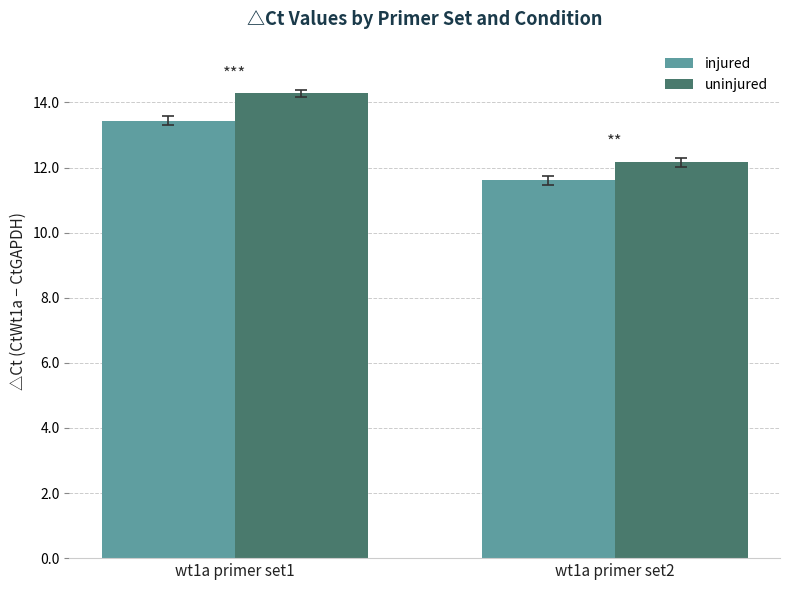

How many values in the injured series exceed 13?

1